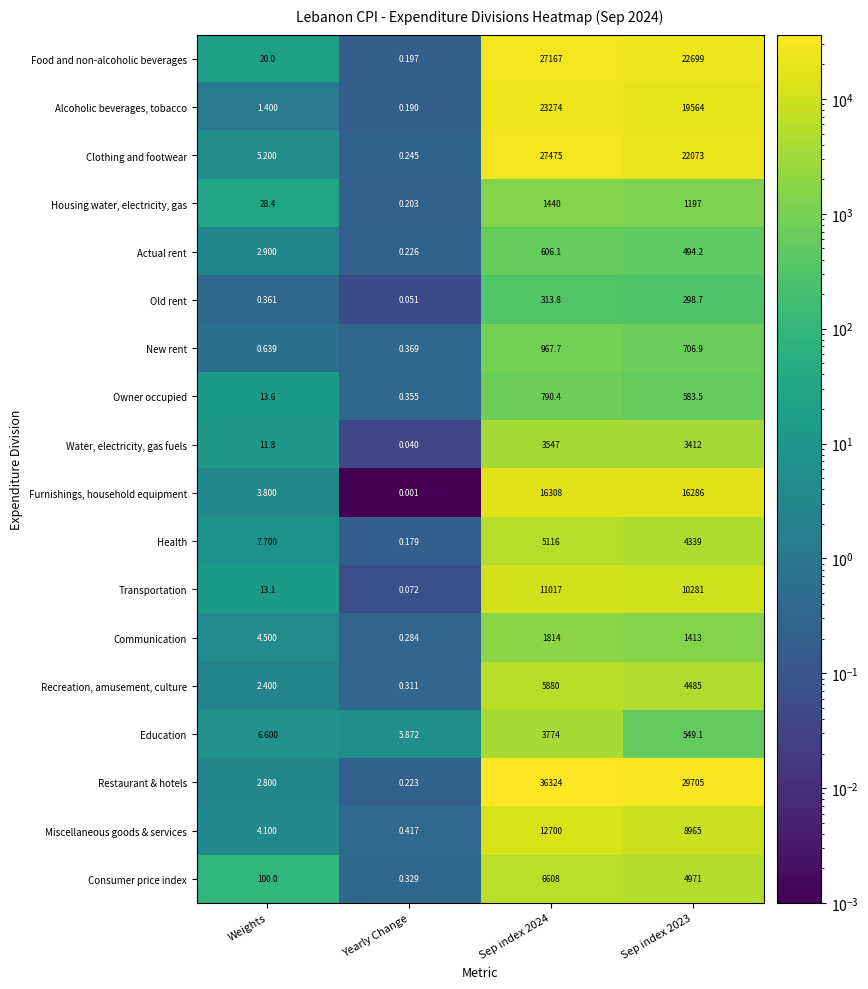

At which category does the chart reach its minimum across all series?

Yearly Change